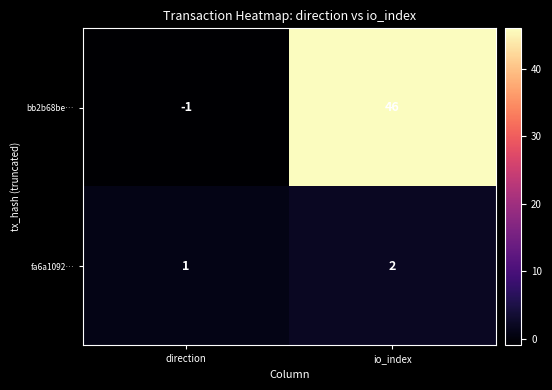

How many values in the bb2b68be… series are below 46?

1